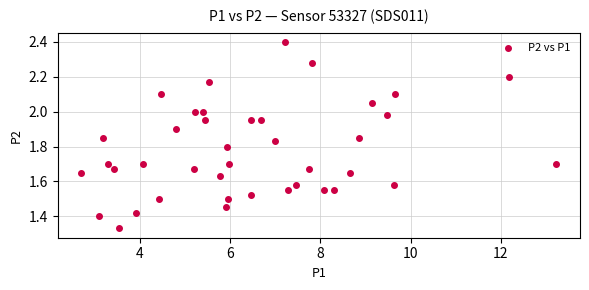

What is the range of X values (max minus min)?

10.5